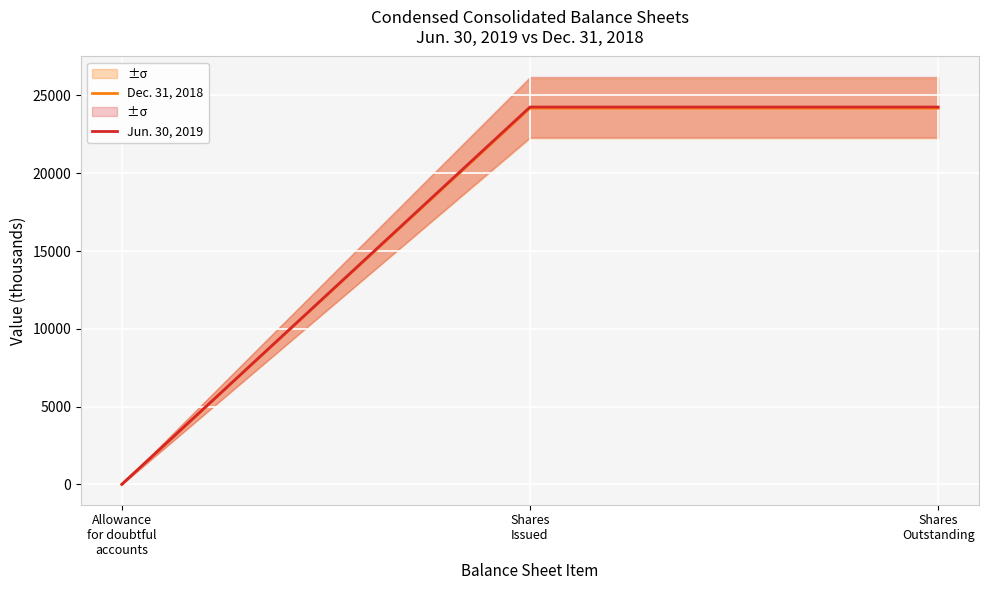

Rank the series by their maximum value, from lowest to highest.

Dec. 31, 2018, Jun. 30, 2019